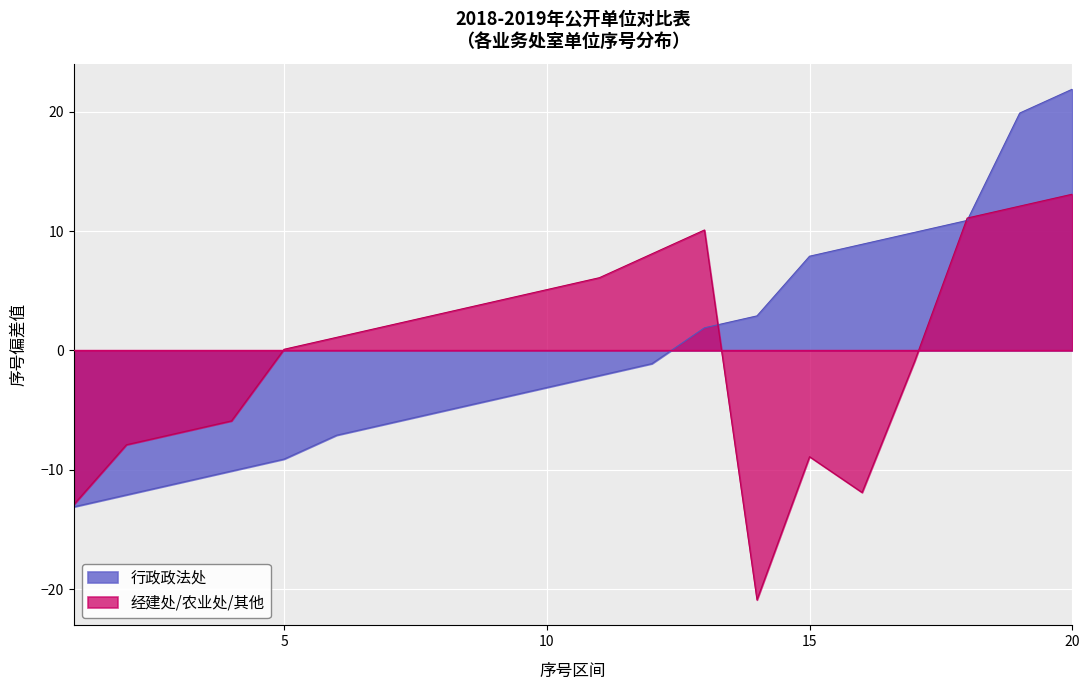

At which category is the sum across all series the highest?

20